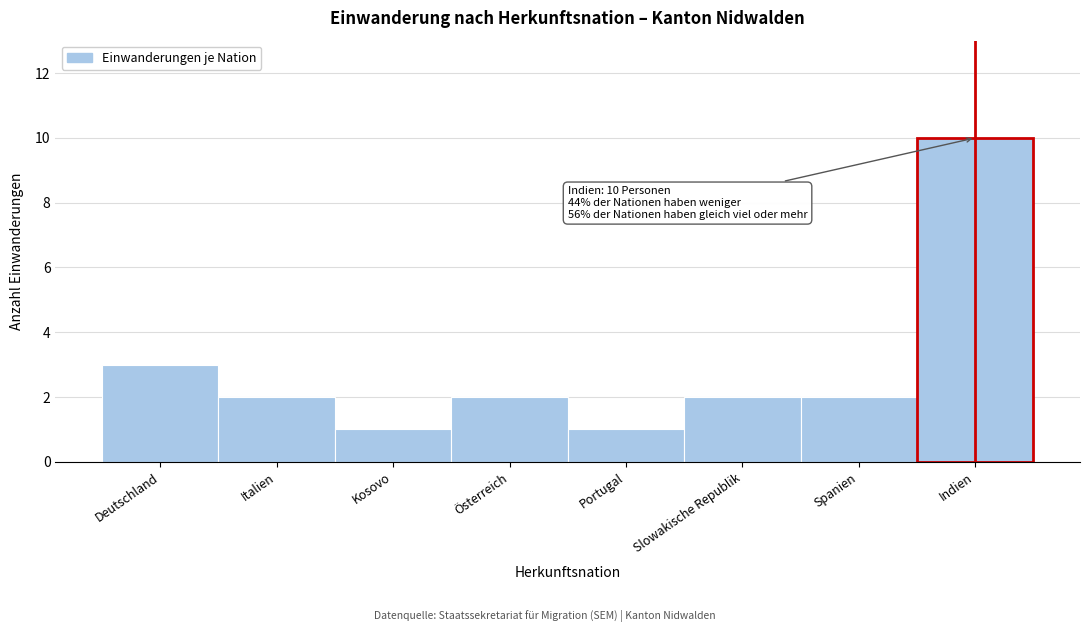

Reading left to right, extract all data points from this chart.

Deutschland=3	Italien=2	Kosovo=1	Österreich=2	Portugal=1	Slowakische Republik=2	Spanien=2	Indien=10